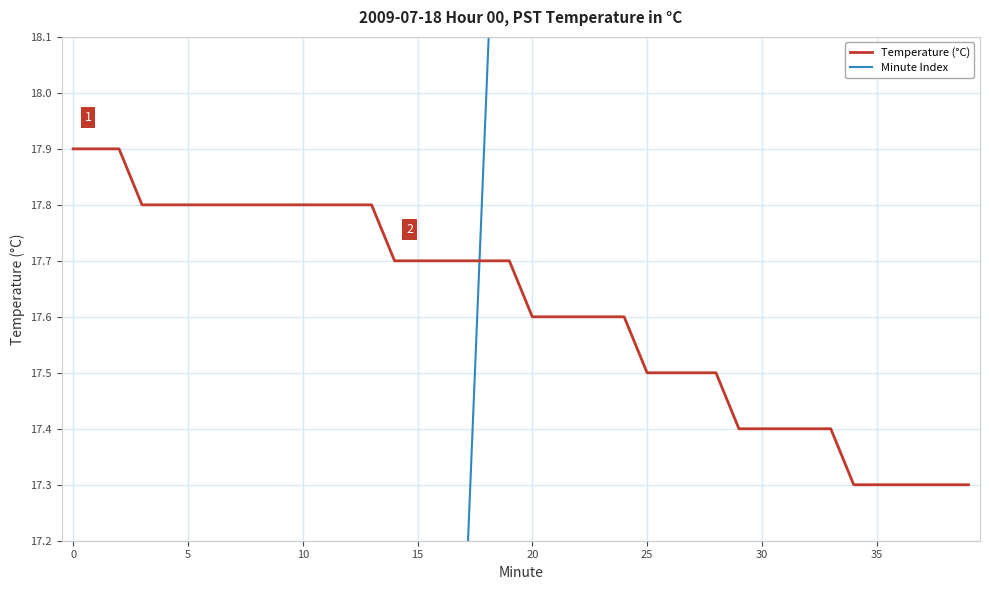

Between which two adjacent categories do Minute Index and Temperature (°C) first intersect?

17 and 18